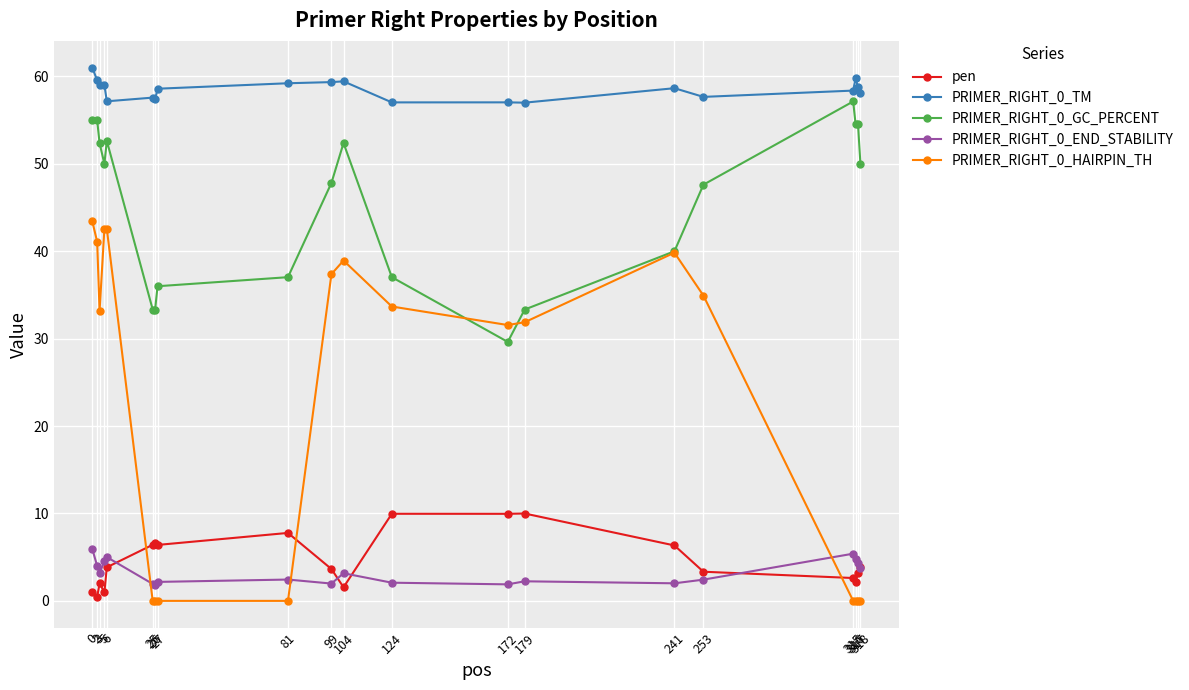

At which label is pen closest to 5?

318